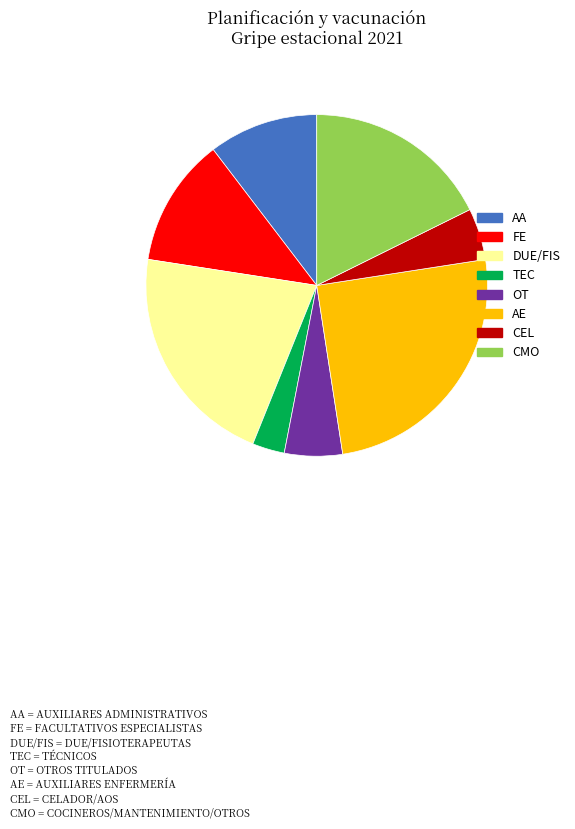

Is there any slice that represents more than half of the pie?

No